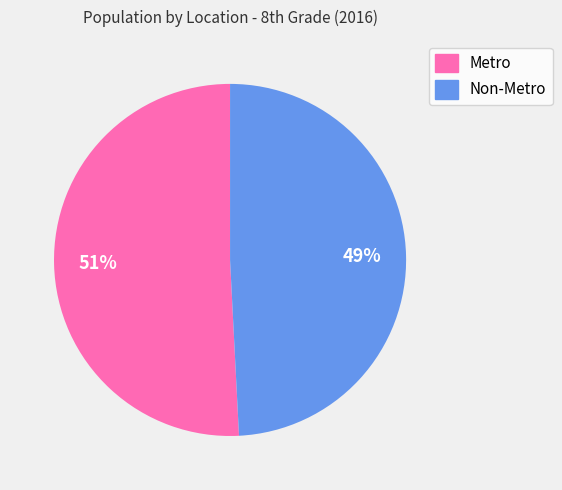

Is there a majority slice in this chart?

Yes